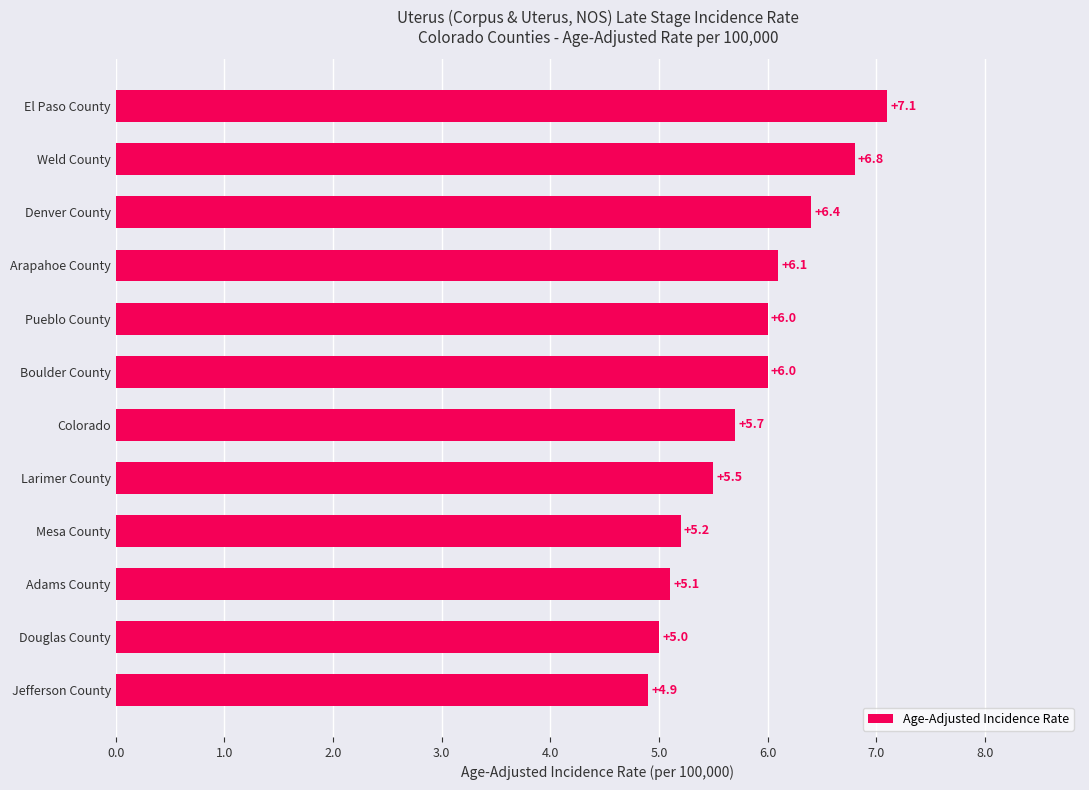

What is the average value?

5.8